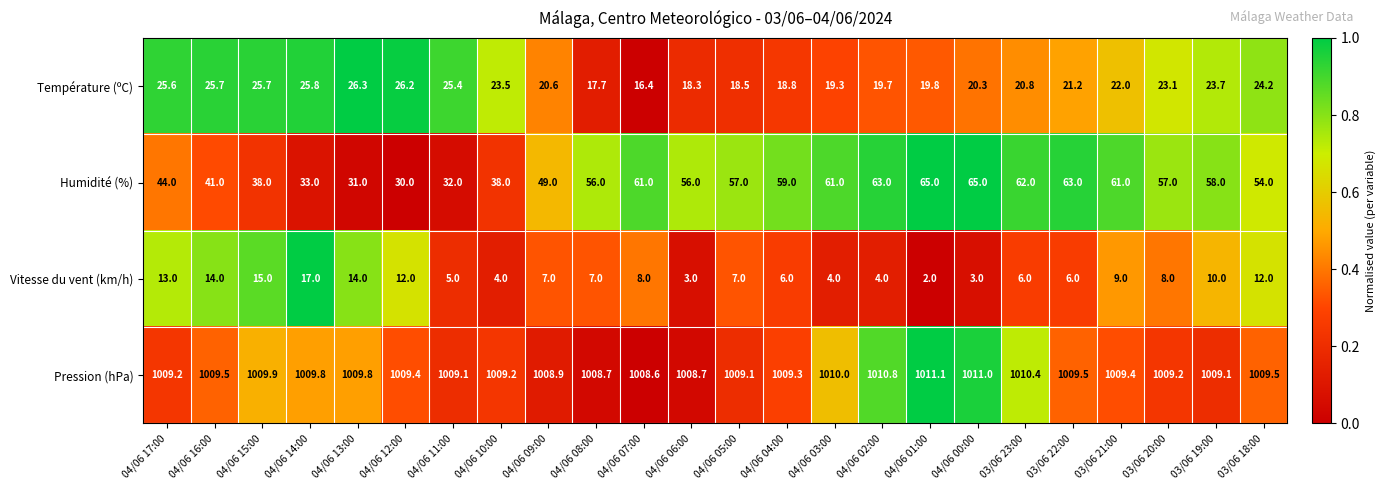

How many categories are shown in the chart?

24